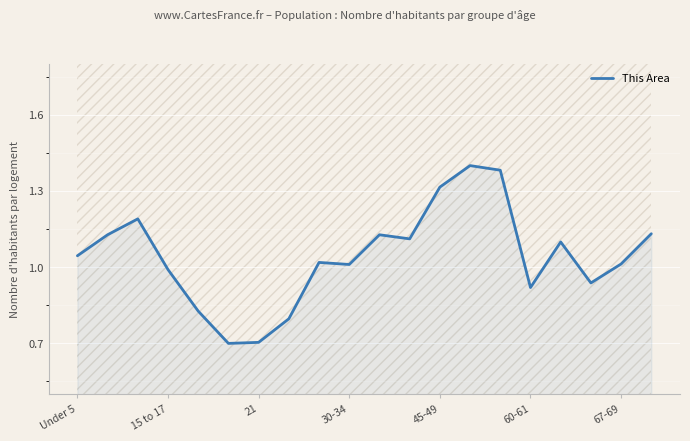

Is it true that the value at 30-34 is 0.3?

False